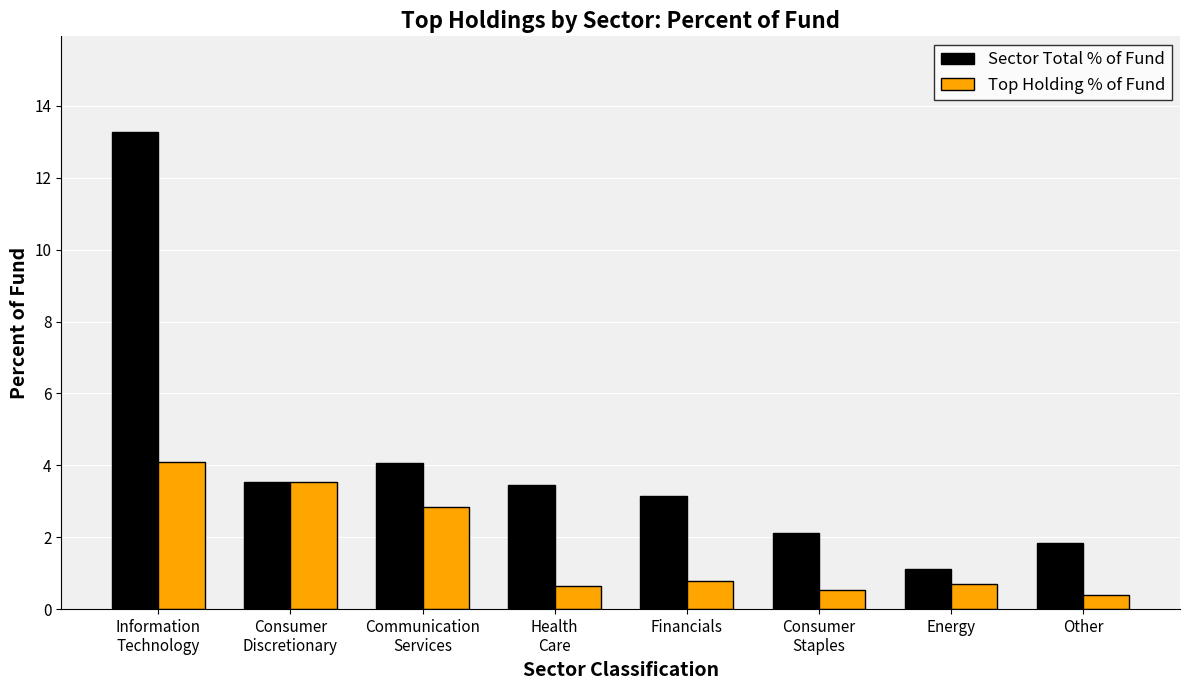

At which category is the sum across all series the highest?

Information
Technology